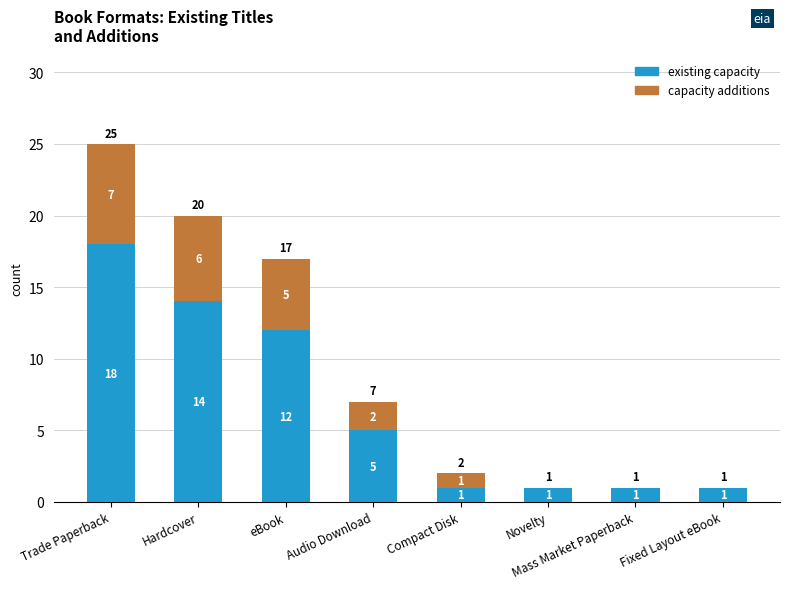

Which category has the highest value in the existing capacity series?

Trade Paperback